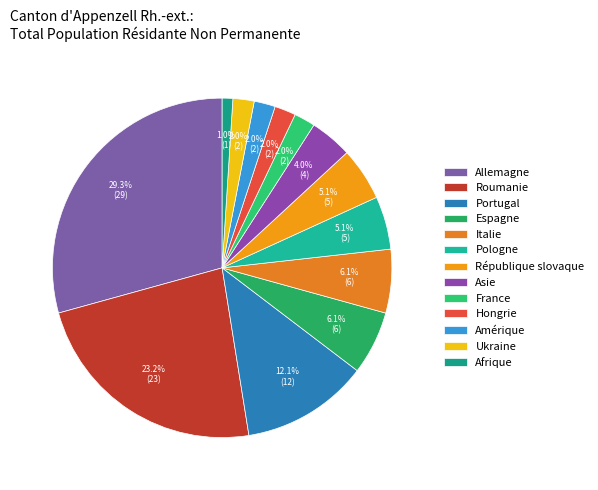

The Roumanie slice represents 29% of the pie. True or false?

False